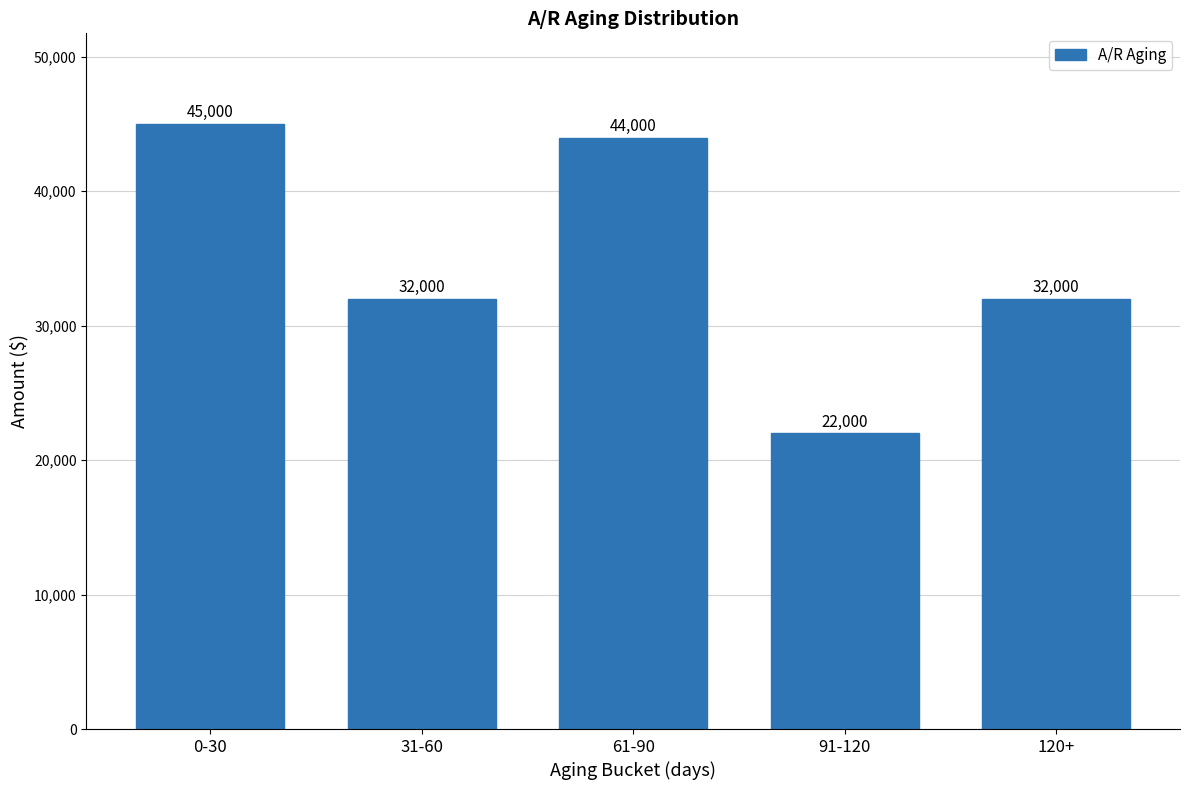

Reading left to right, what are all the values shown in this chart?

0-30=45000	31-60=32000	61-90=44000	91-120=22000	120+=32000